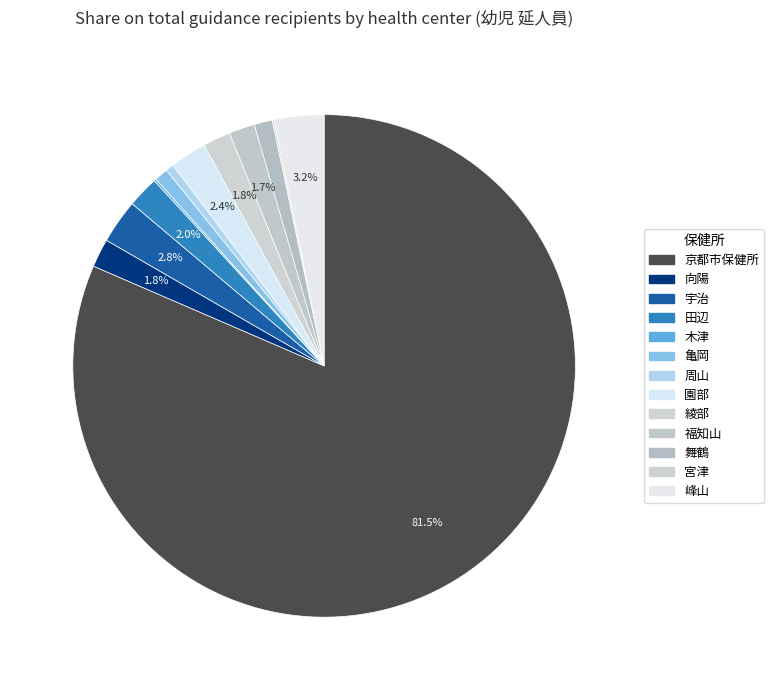

Rank the categories by value from highest to lowest.

京都市保健所, 峰山, 宇治, 園部, 田辺, 向陽, 綾部, 福知山, 舞鶴, 亀岡, 周山, 木津, 宮津